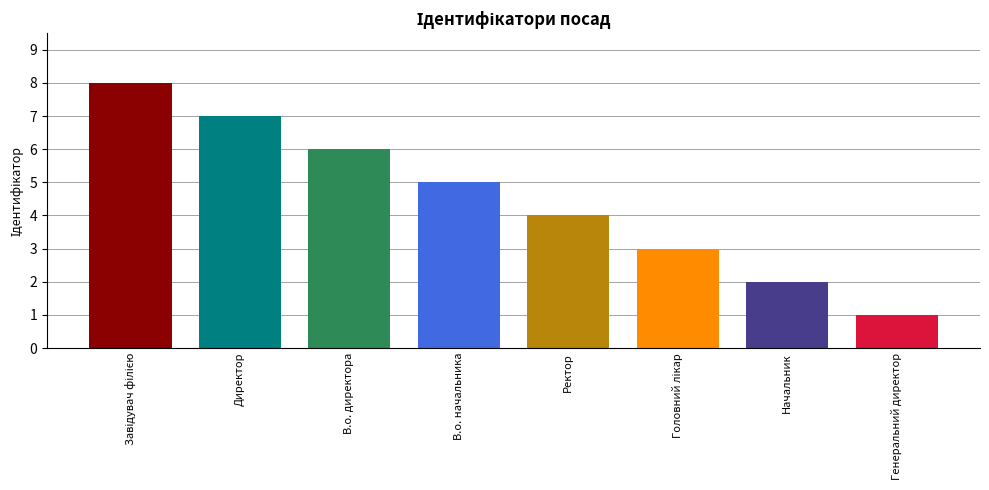

Between Директор and В.о. начальника, which is larger?

Директор